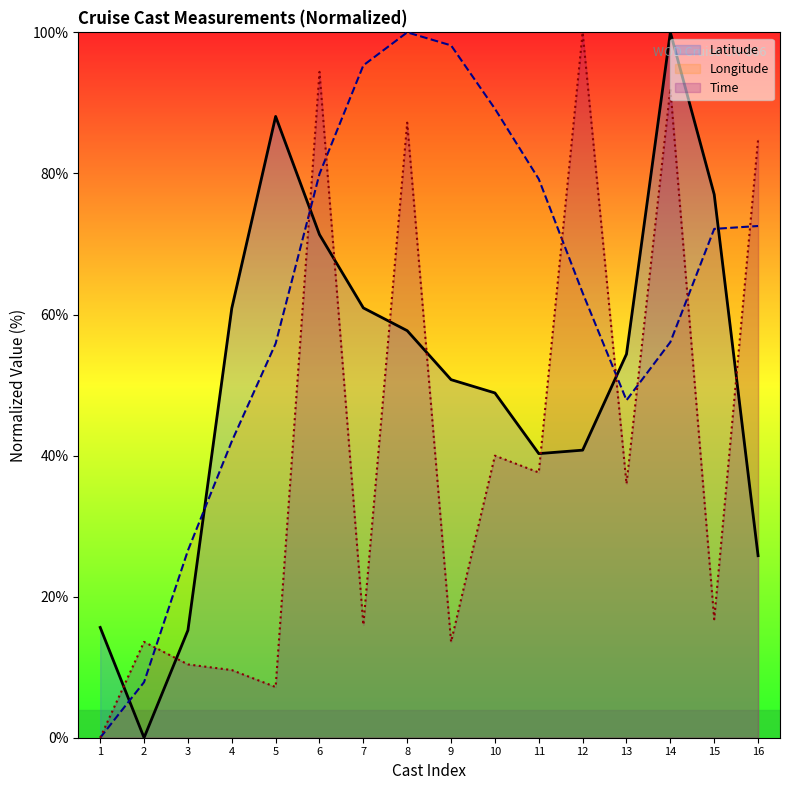

Rank the categories by Longitude value from lowest to highest.

1, 2, 3, 4, 13, 5, 14, 12, 15, 16, 11, 6, 10, 7, 9, 8